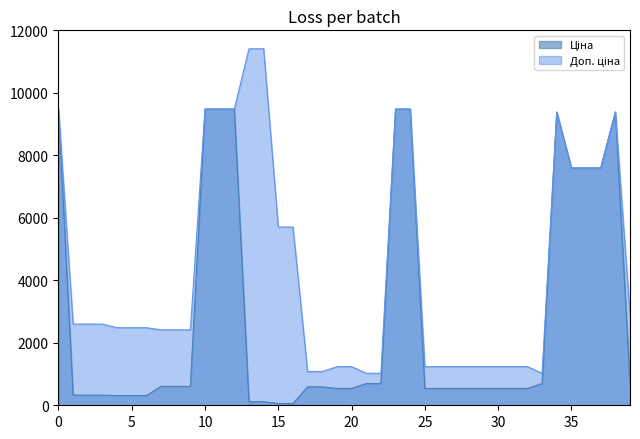

In Доп. ціна, how many points are lower than both neighbors (excluding endpoints)?

1